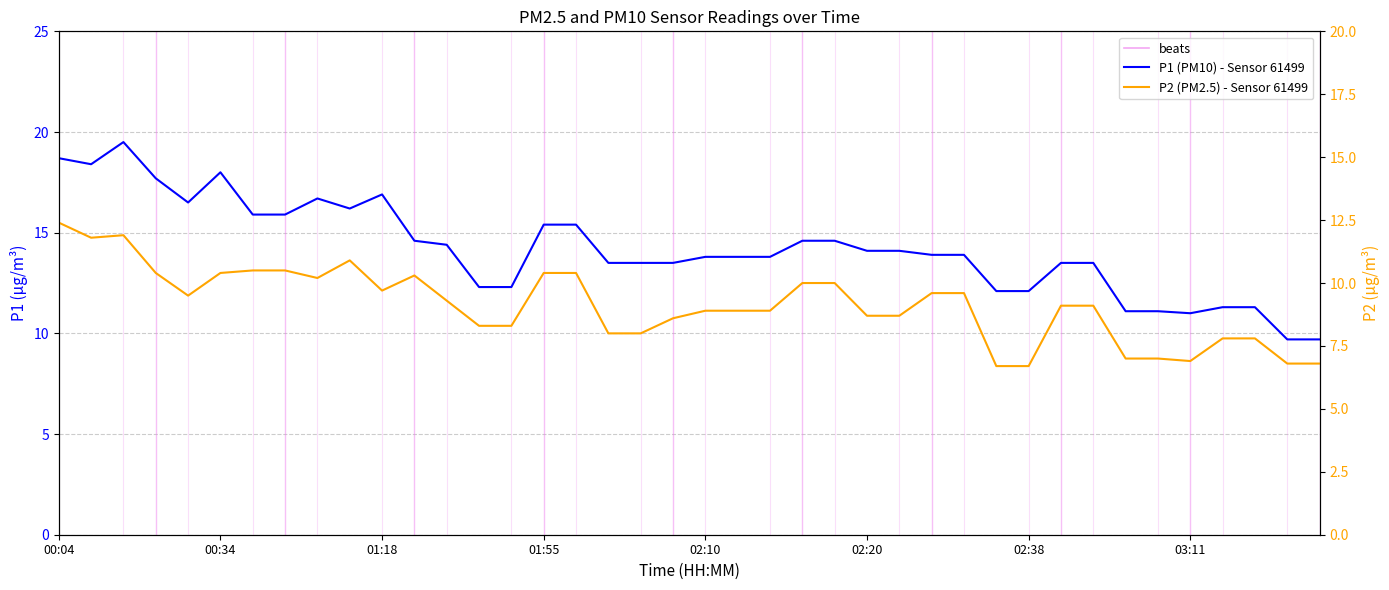

What is the lowest value of the P1 series?

9.7